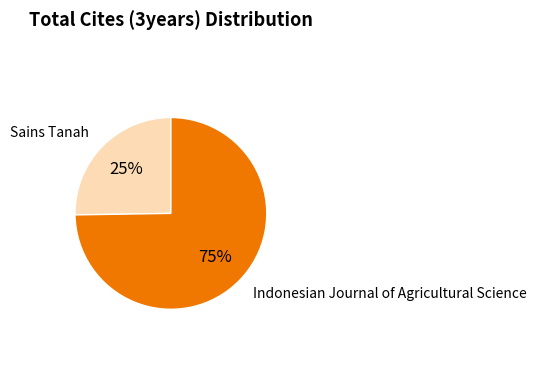

Is there a majority slice in this chart?

Yes